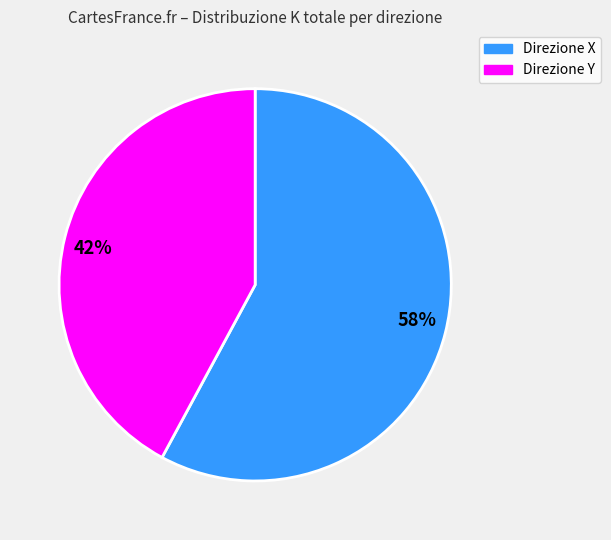

Rank the categories by value from highest to lowest.

Direzione X, Direzione Y